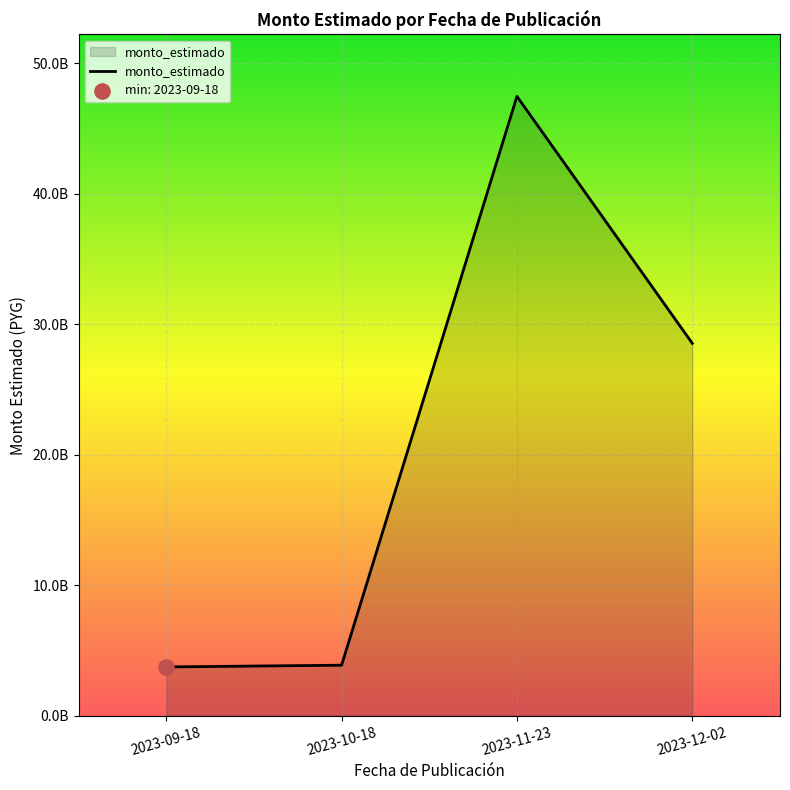

Which has a higher value, 2023-12-02 or 2023-10-18?

2023-12-02